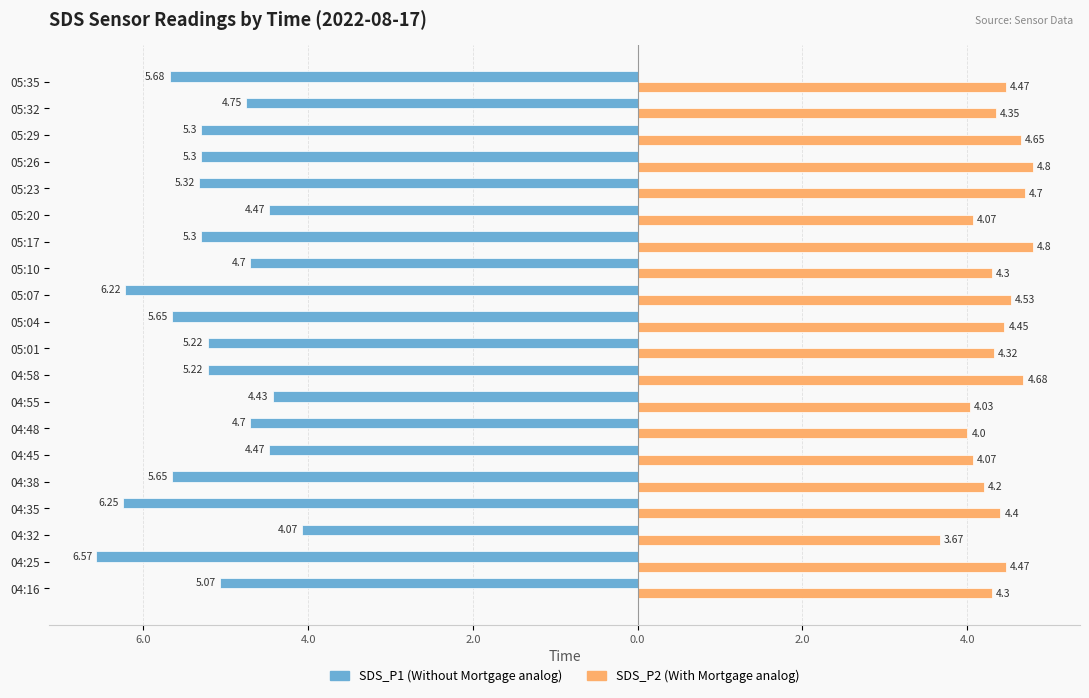

True or false: SDS_P2 has a value of 1.0 at 05:04.

False